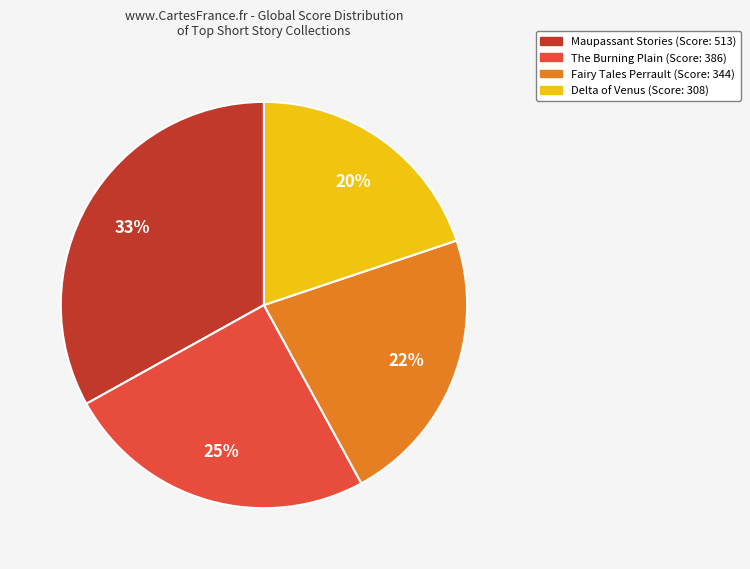

Count the number of slices in the pie.

4